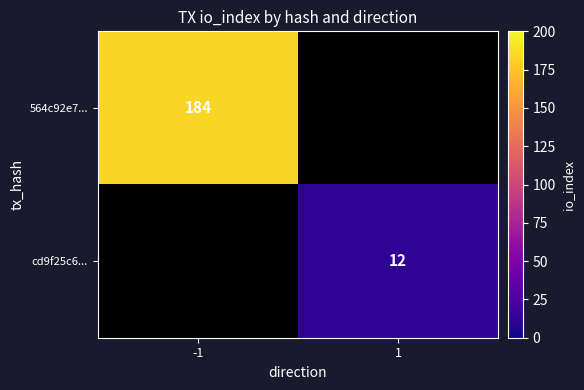

The cd9f25c6... series shows 12 at 1. True or false?

True